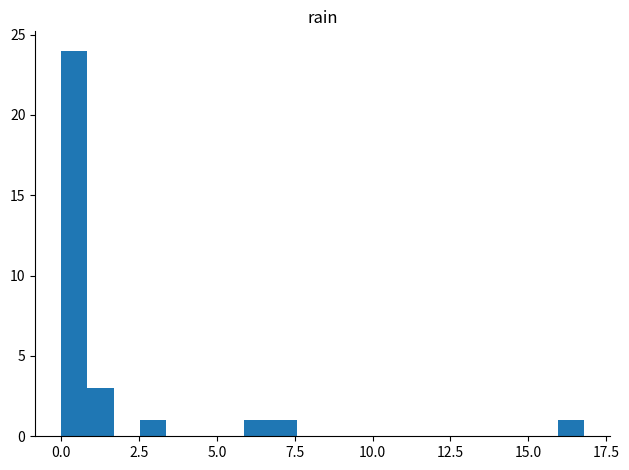

Read against the x-axis, roughly where is the centre of the tallest bar?

0.5